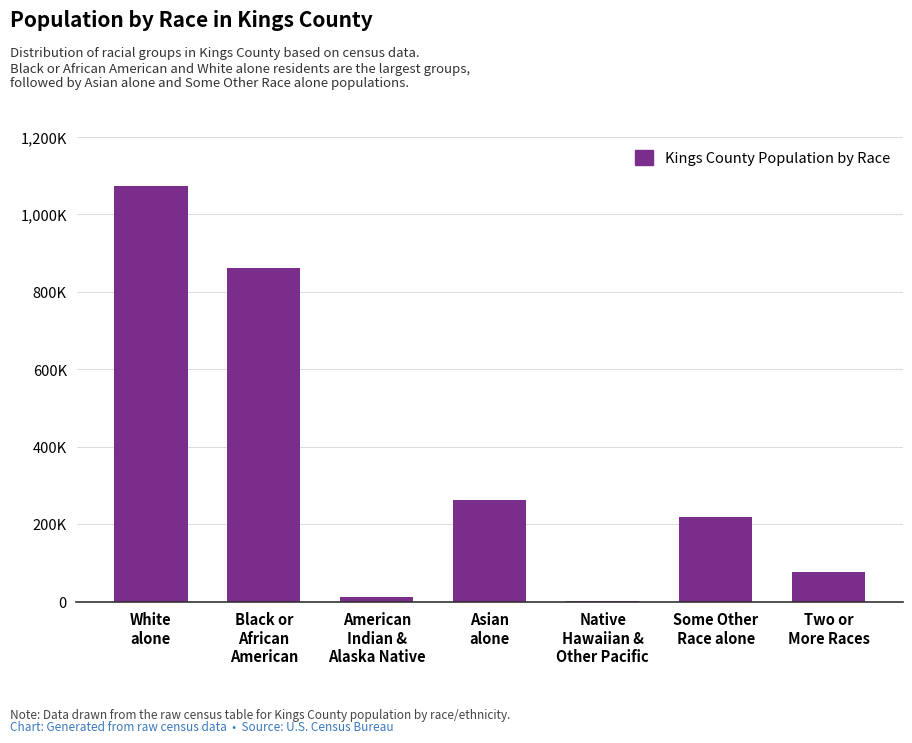

What is the value of the 4th bar from the left?

262276